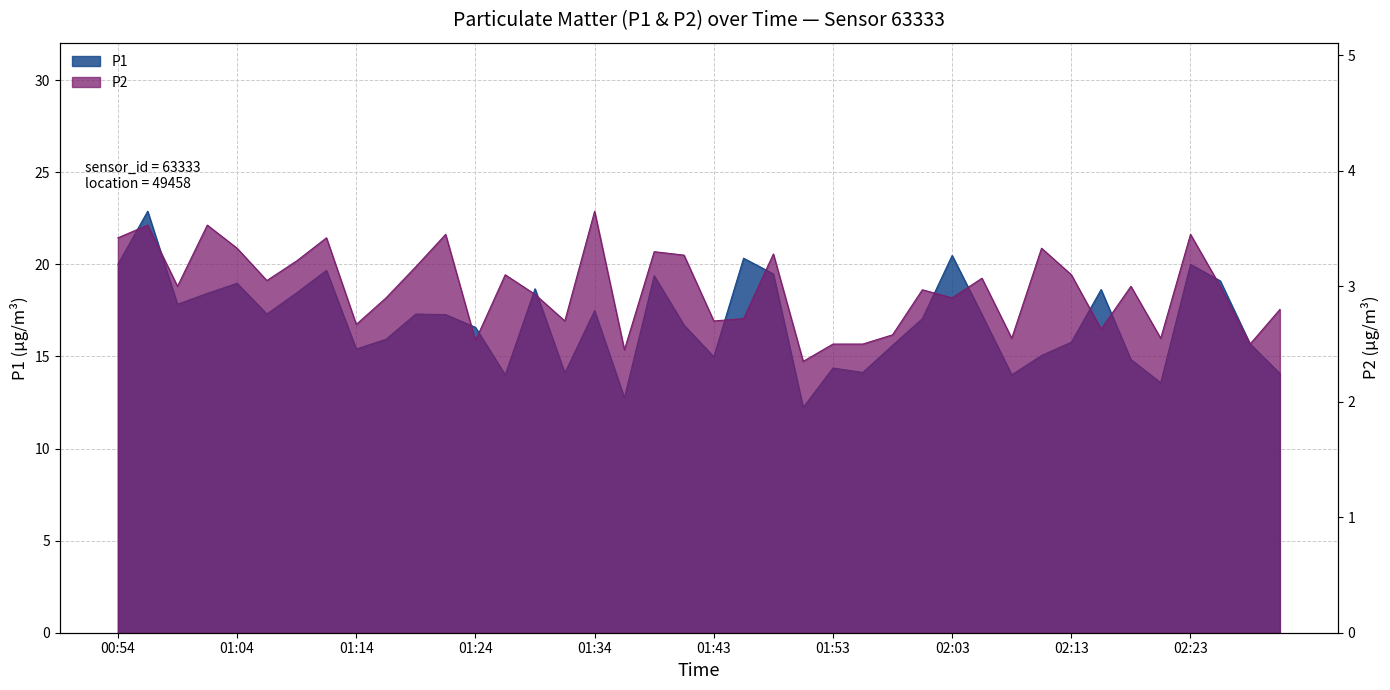

What is the spread (max minus min) of values at 01:14?

12.7